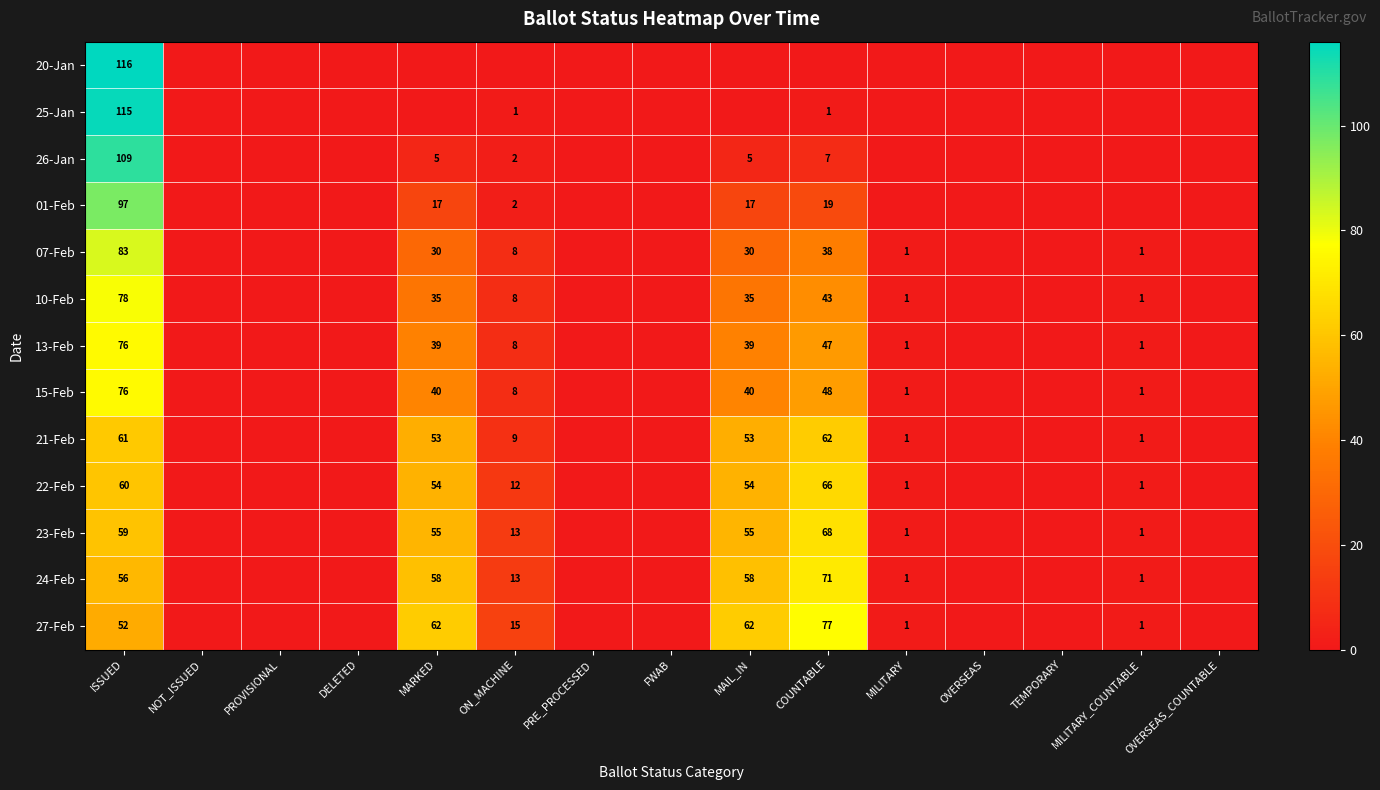

The value of 15-Feb at MARKED is 12. True or false?

False